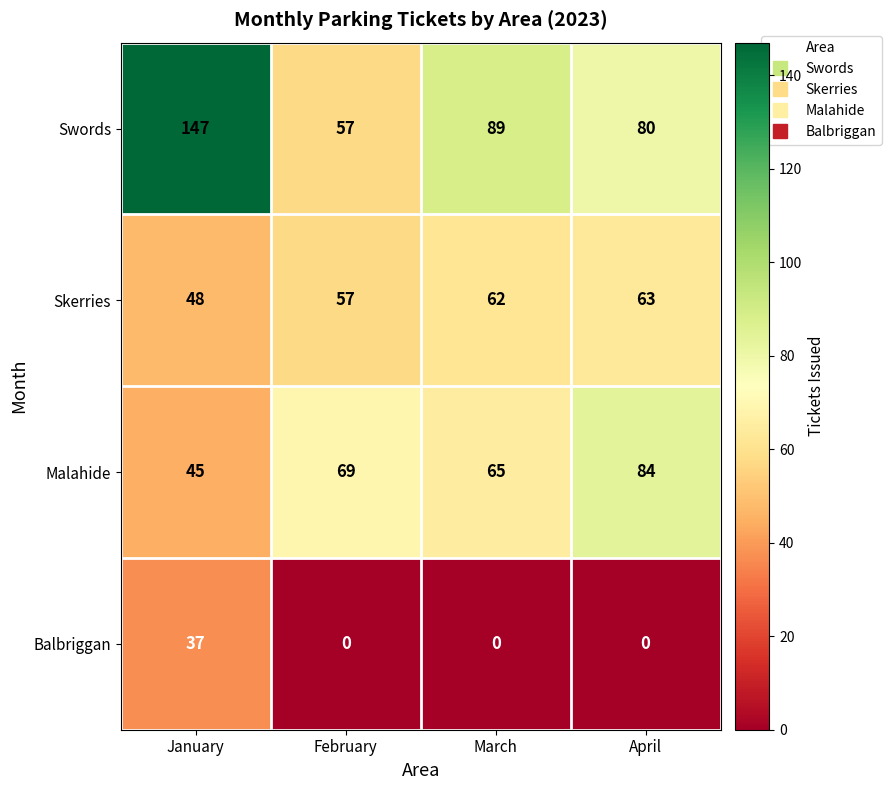

Reading left to right, transcribe all the data shown in this chart.

Swords: January=147	February=57	March=89	April=80
Skerries: January=48	February=57	March=62	April=63
Malahide: January=45	February=69	March=65	April=84
Balbriggan: January=37	February=0	March=0	April=0